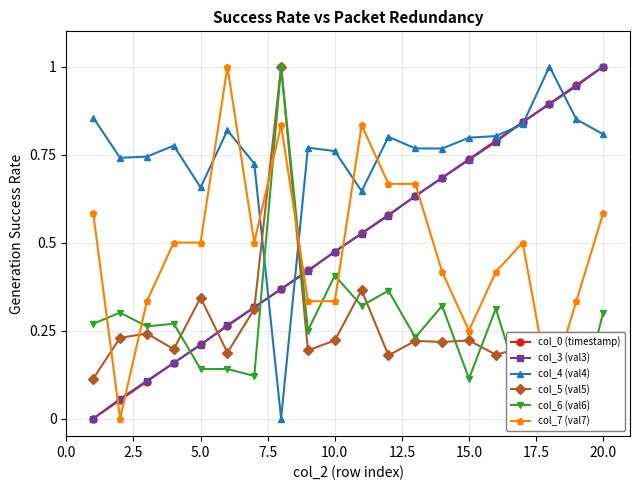

What is the value of the col_3 (val3) point at the 5th from the left?

0.2